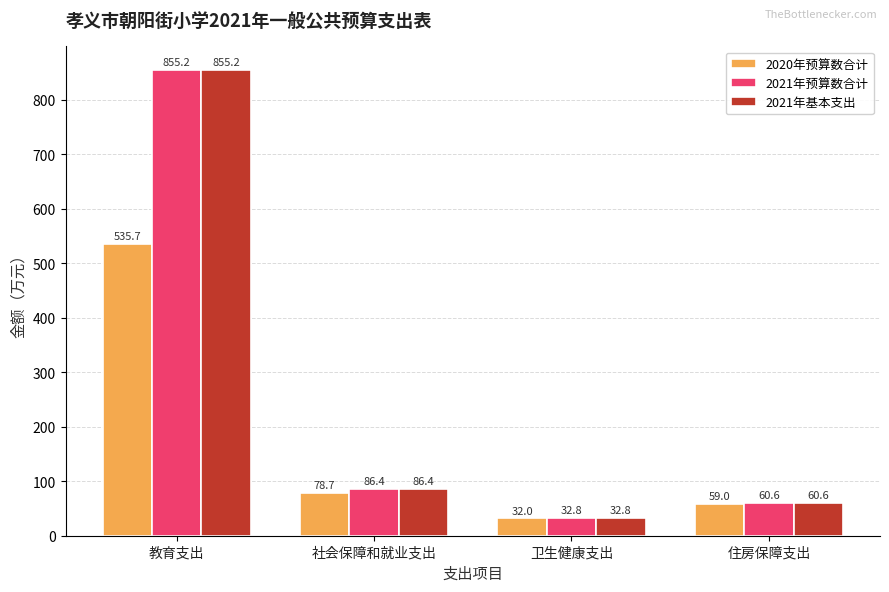

What is the difference between the maximum and minimum values in the 2021年预算数合计 series?

822.4